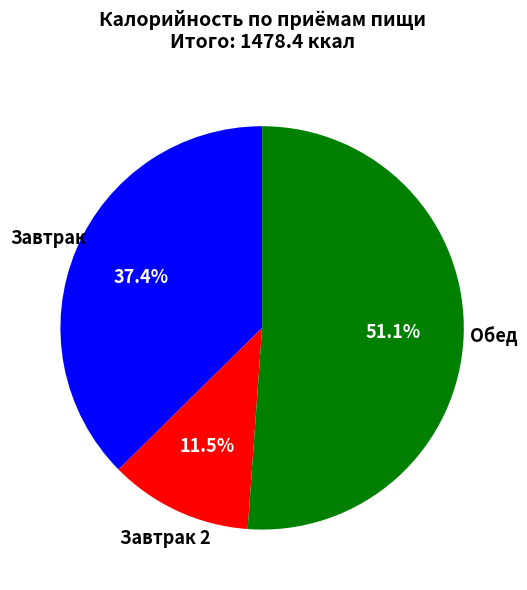

Is there any slice that represents more than half of the pie?

Yes